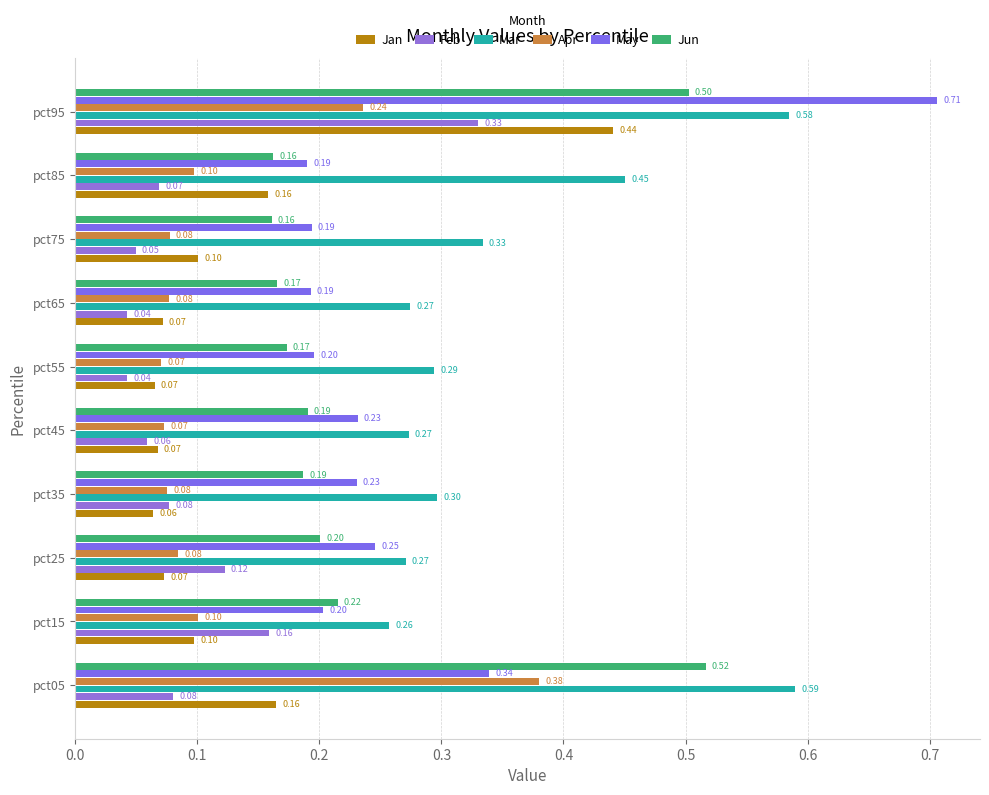

What are all the series names shown in the legend?

Jan, Feb, Mar, Apr, May, Jun